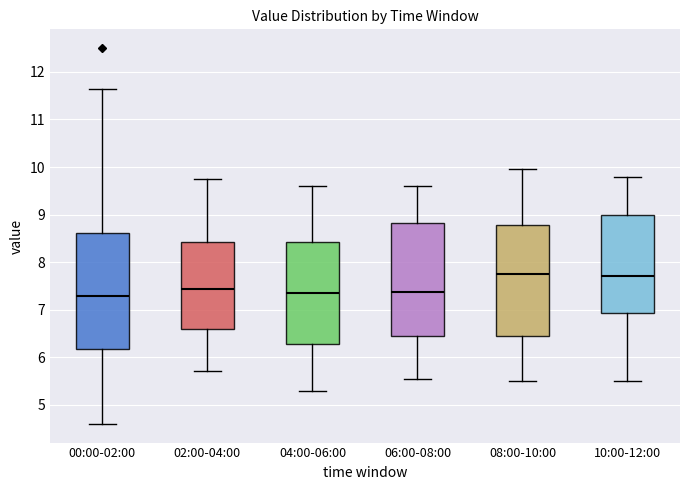

Where is the lower edge of the box for 06:00-08:00 on the y-axis? The values are not printed on the chart, so give them approximately, as read against the axis.

6.4